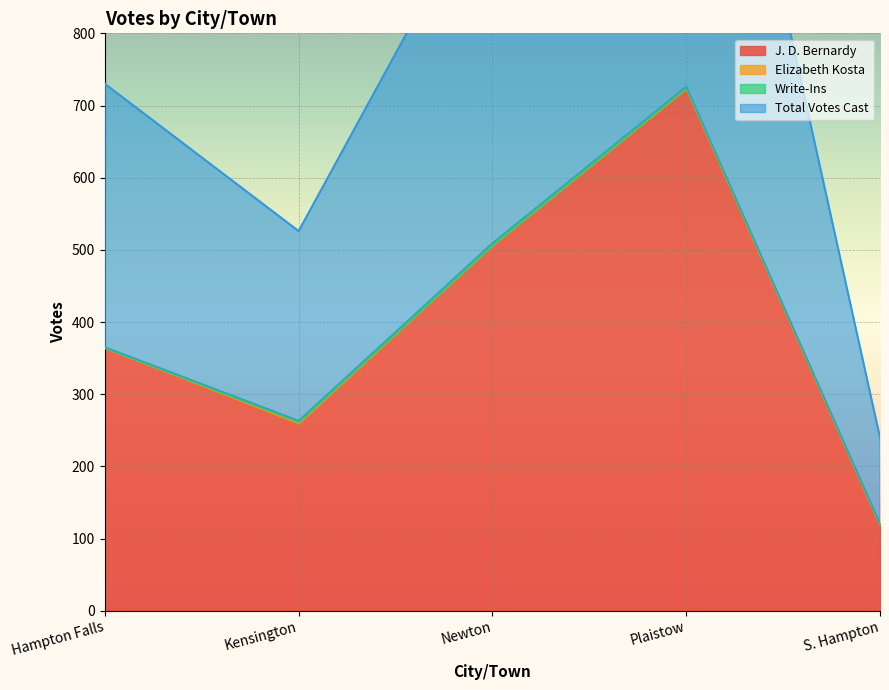

What is the difference between the maximum and minimum values in the Total Votes Cast series?

606